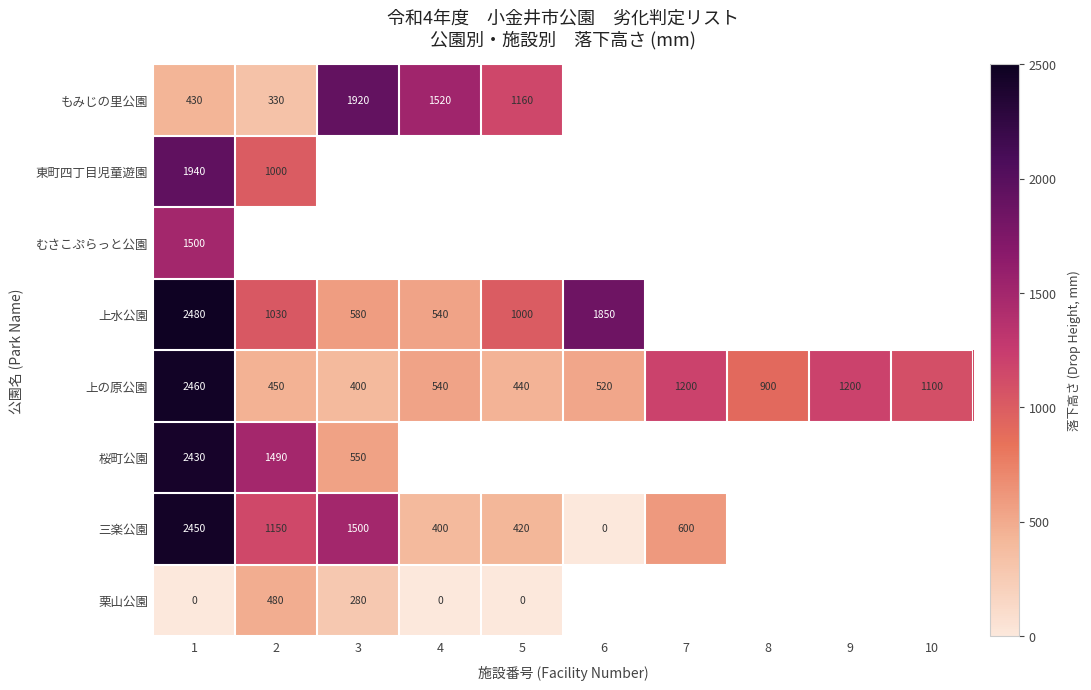

True or false: 上水公園 has a value of 164 at 4.

False